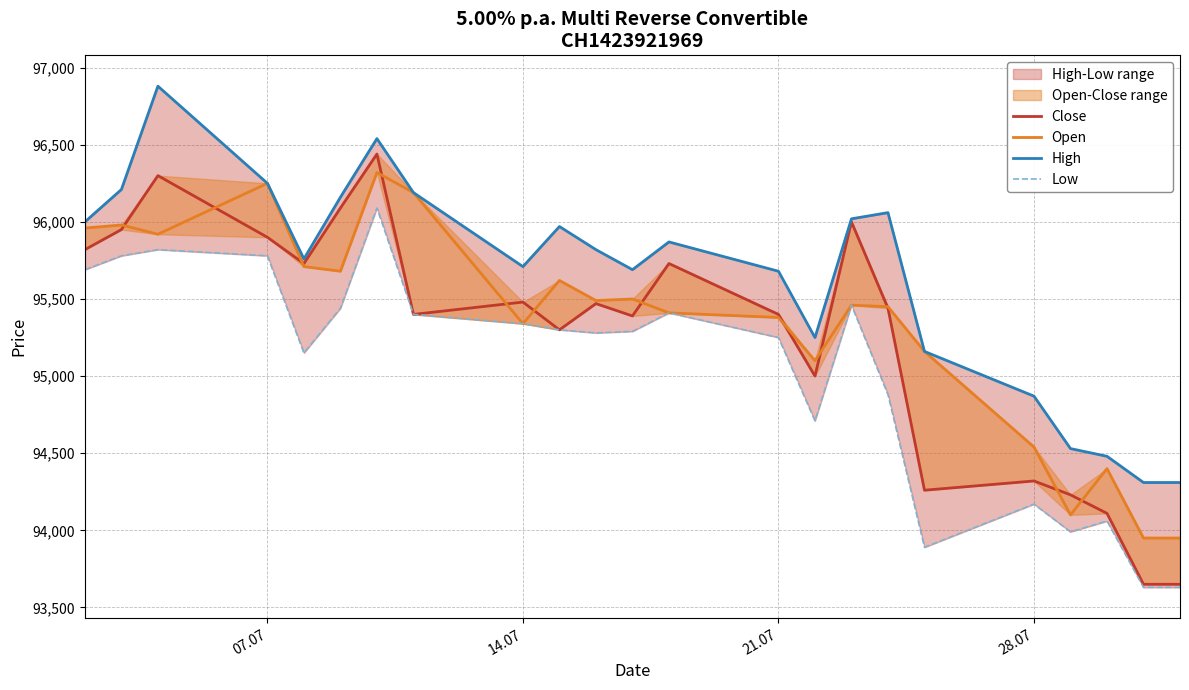

True or false: Low has more than 2 points higher than both neighbors.

True